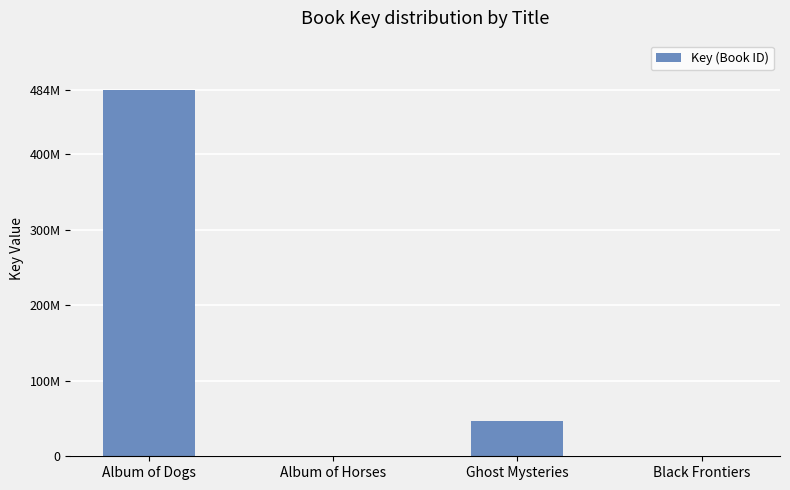

What is the sum of all values?

531741343